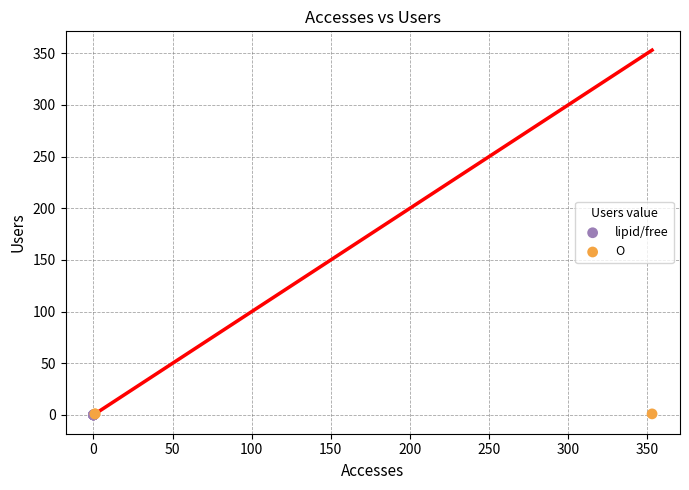

What are all the series names shown in the legend?

lipid/free, O